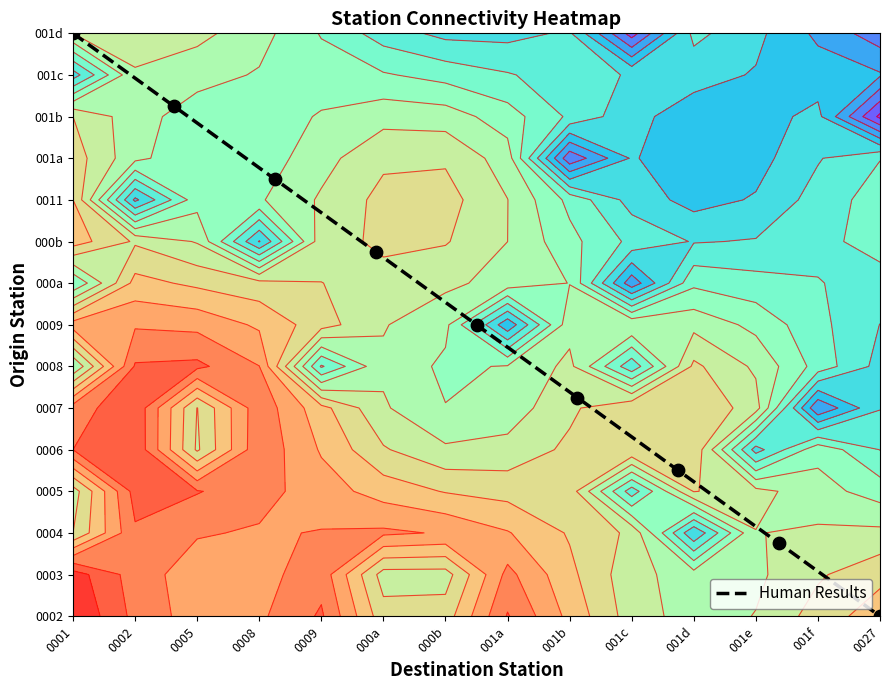

Reading left to right, what are all the values shown in this chart?

0001=14.0	0002=12.2	0005=10.5	0008=8.8	0009=7.0	000a=5.2	000b=3.5	001a=1.8	001b=0.0